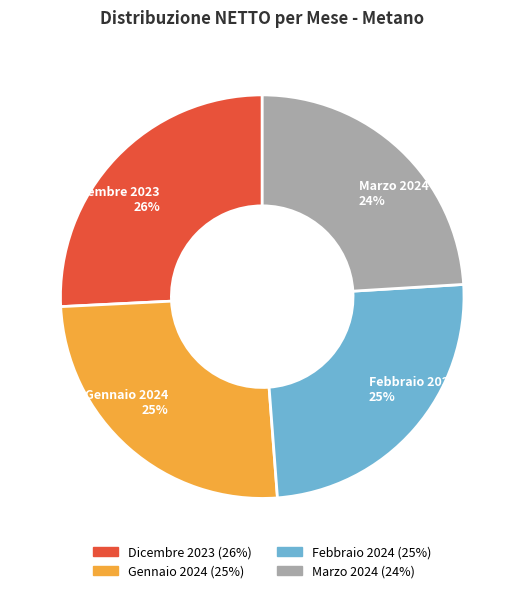

What percentage is the Gennaio 2024 slice, to the nearest percent?

25%